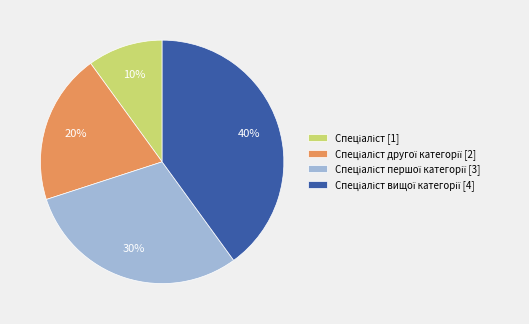

To the nearest percent, what is the difference between the largest and smallest slice percentages?

30%